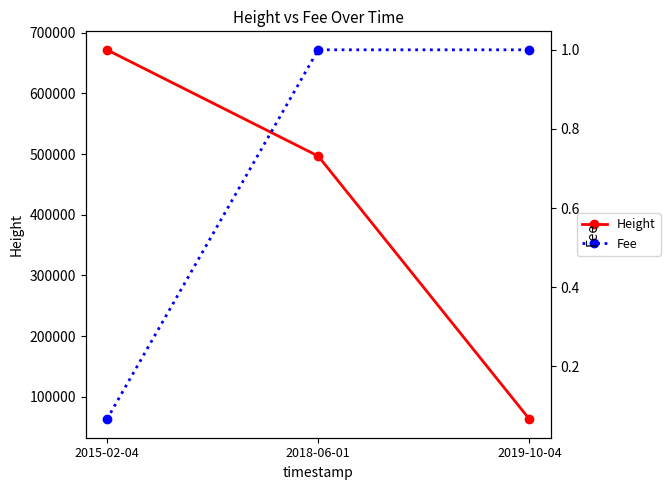

Reading left to right, what are all the values shown in this chart?

Height: 671802.0	496705.0	63173.0
Fee: 0.1	1.0	1.0